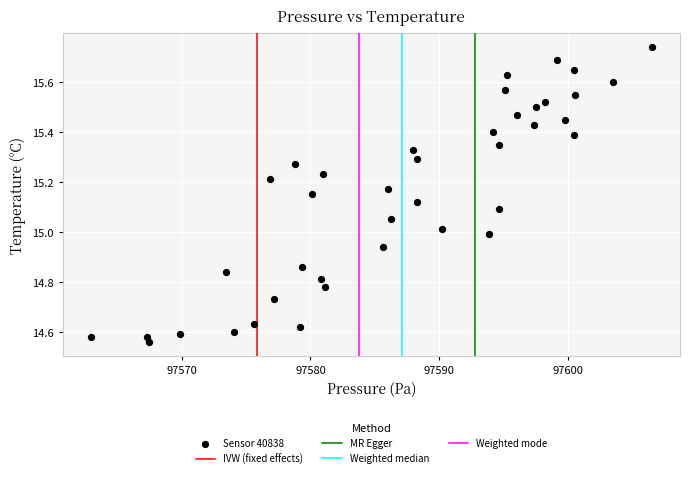

What is the range of X values (max minus min)?

43.6